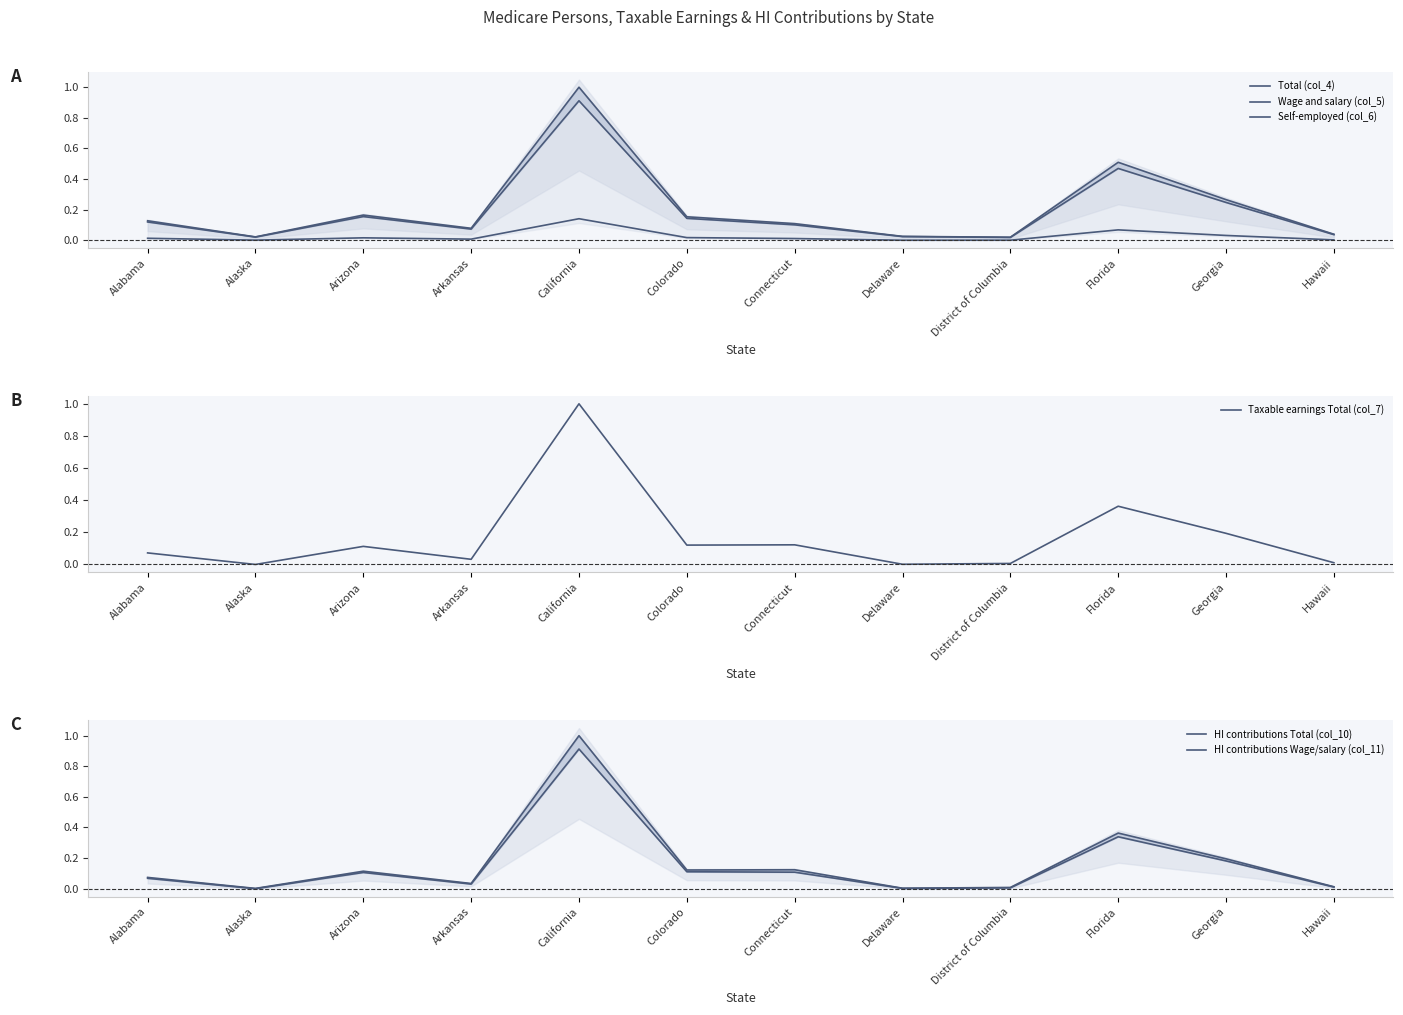

How many lines are shown in the chart?

6